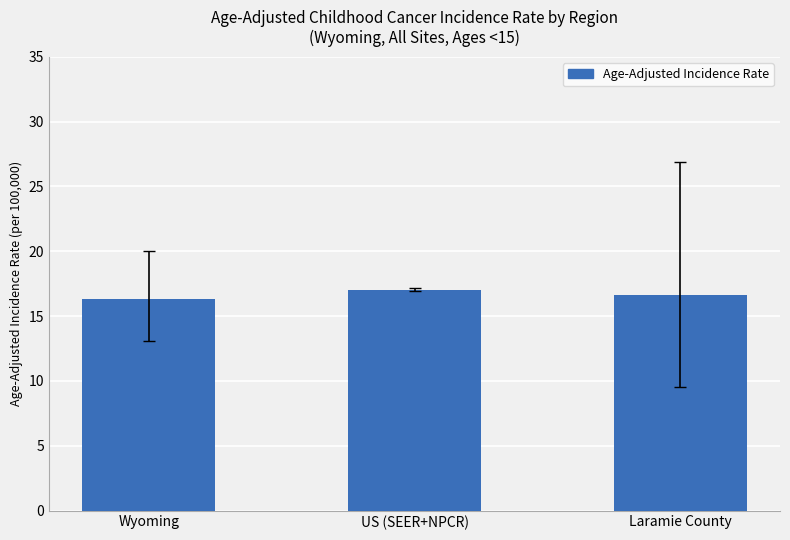

What is the label of the 1st bar from the right?

Laramie County